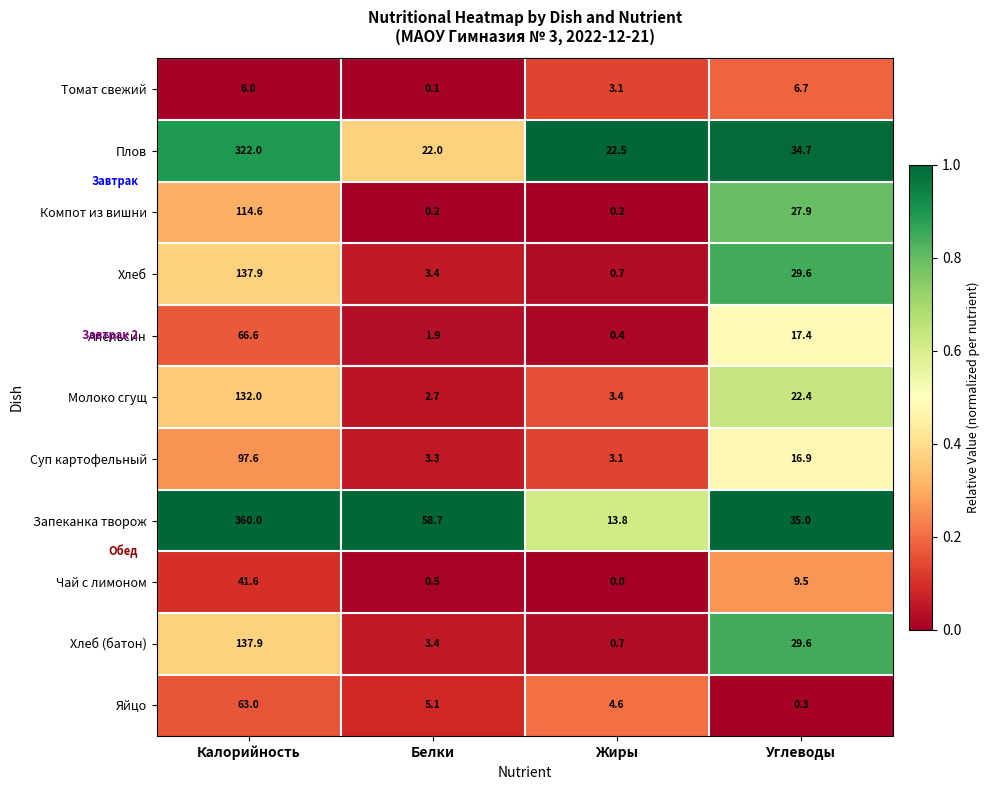

Which label corresponds to the largest value in the chart?

Калорийность